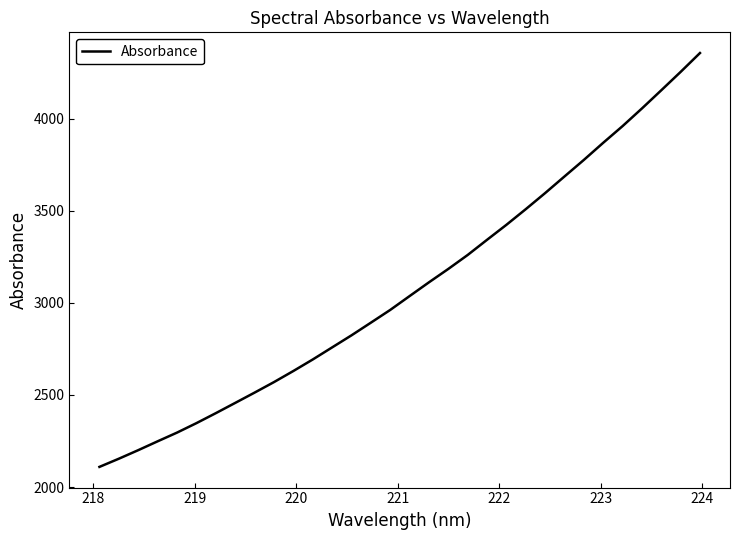

Does the chart display data point markers on the line(s)?

No